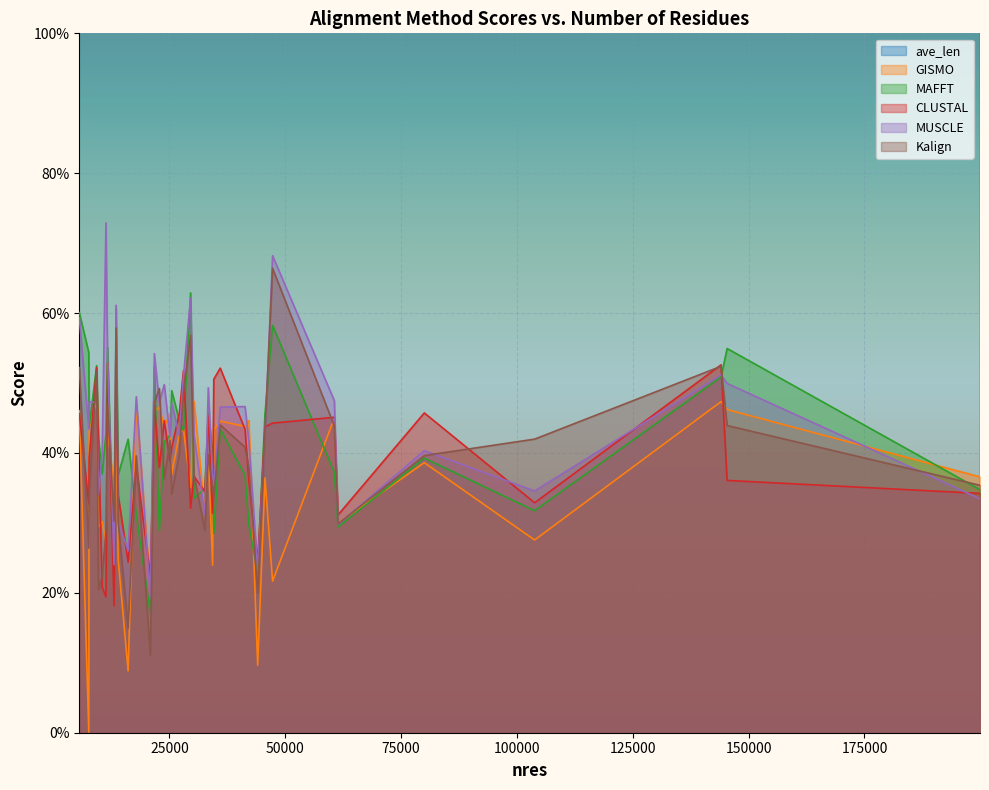

At which label does CLUSTAL reach its peak?

11647